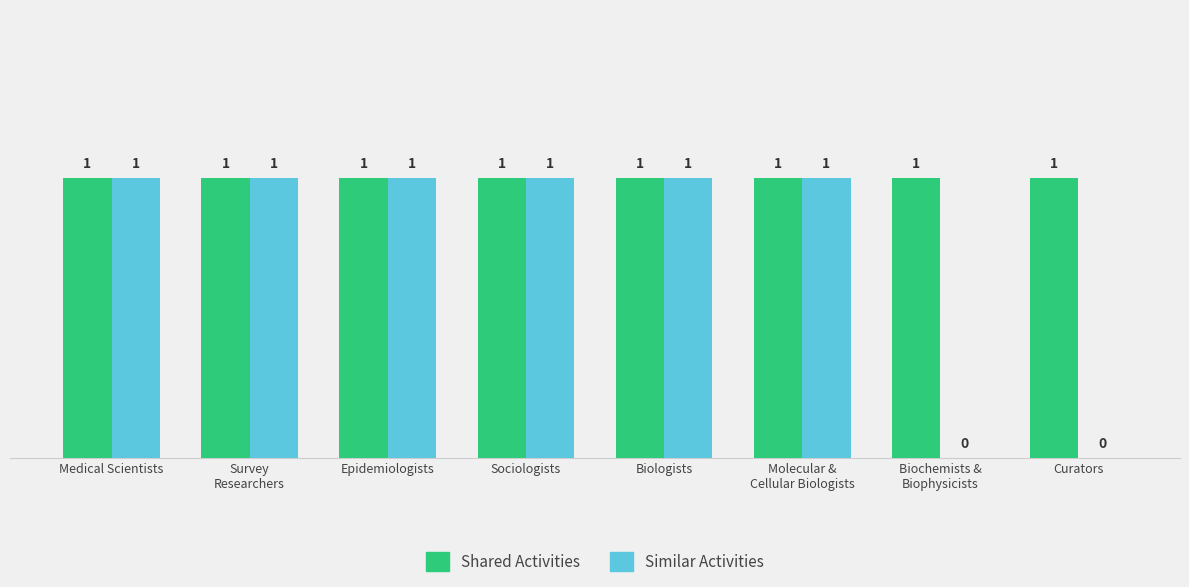

Which series has the largest total across all categories?

Shared Activities